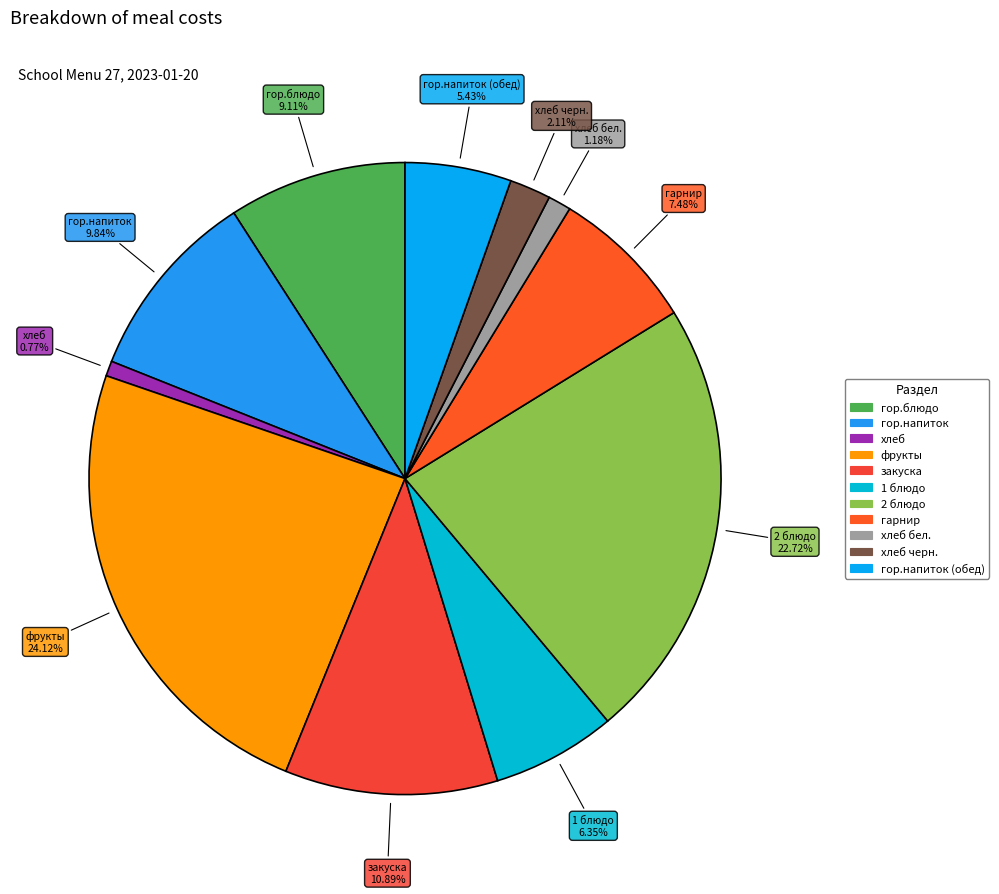

To the nearest percent, what is the difference between the largest and smallest slice percentages?

23%